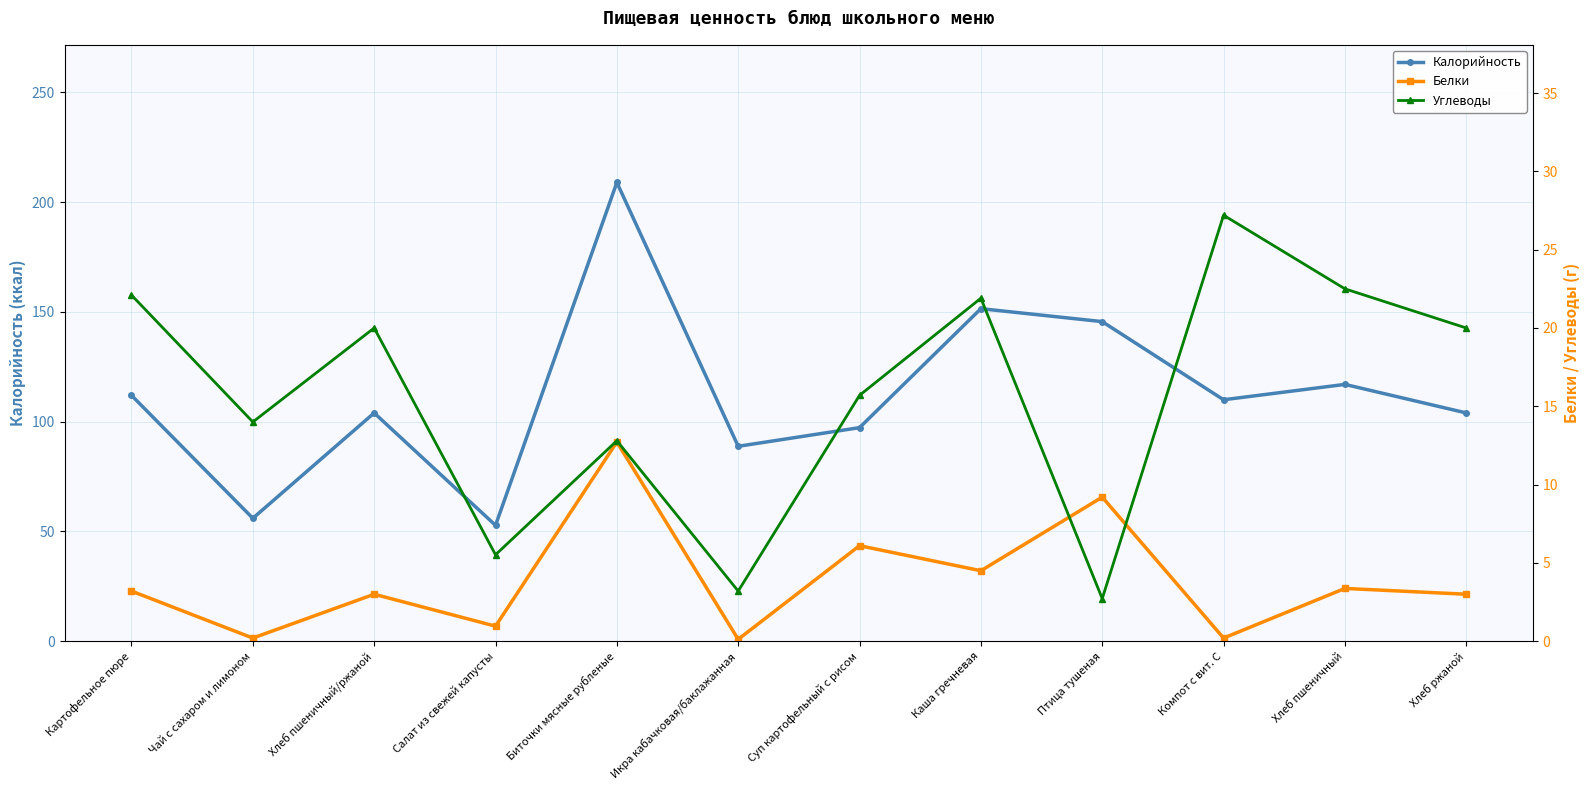

What is the minimum value for Калорийность?

52.8